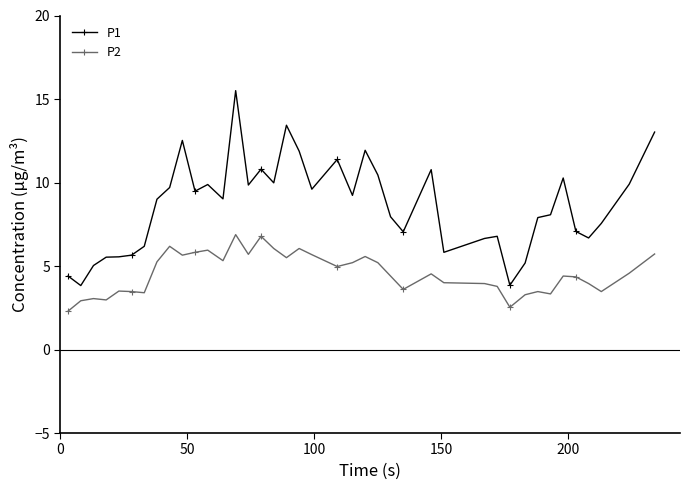

What are all the series names shown in the legend?

P1, P2